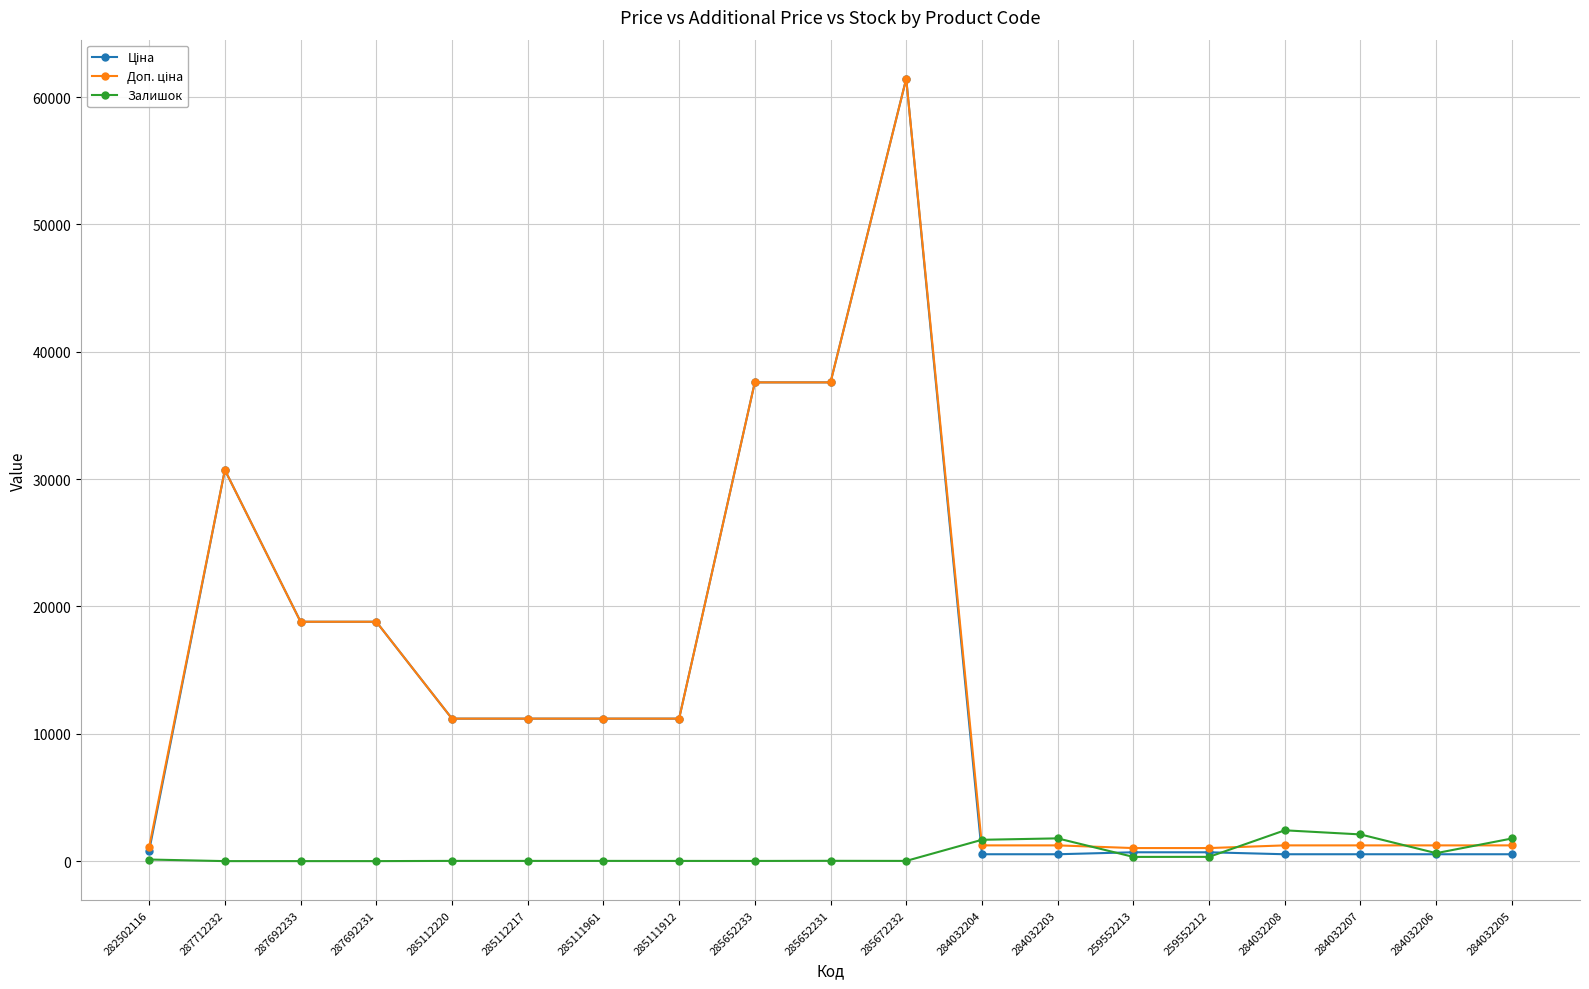

What is the spread (max minus min) of values at 287712232?

30717.1